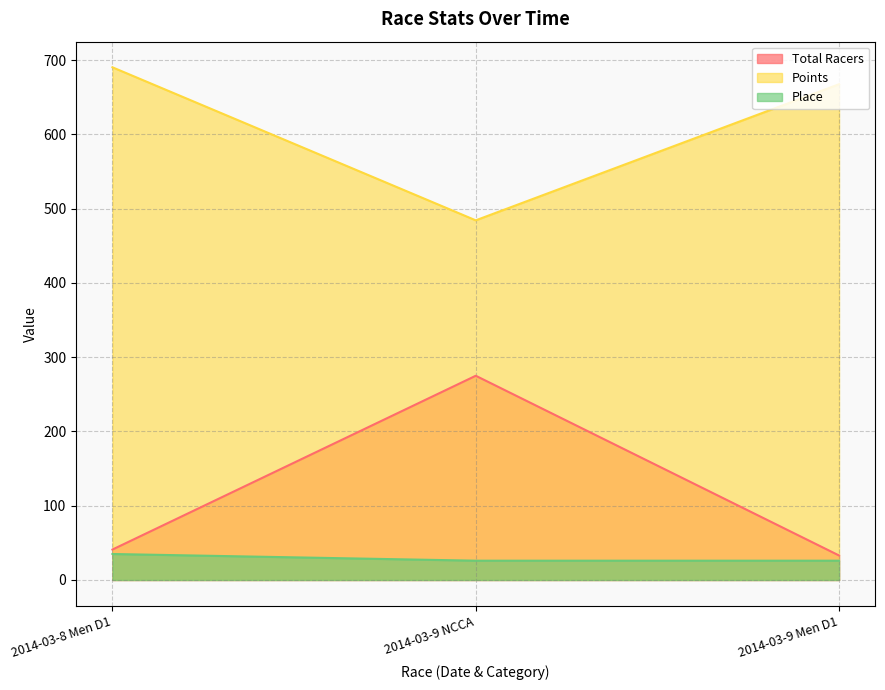

Read the Place value at 2014-03-9 Men D1.

26.0